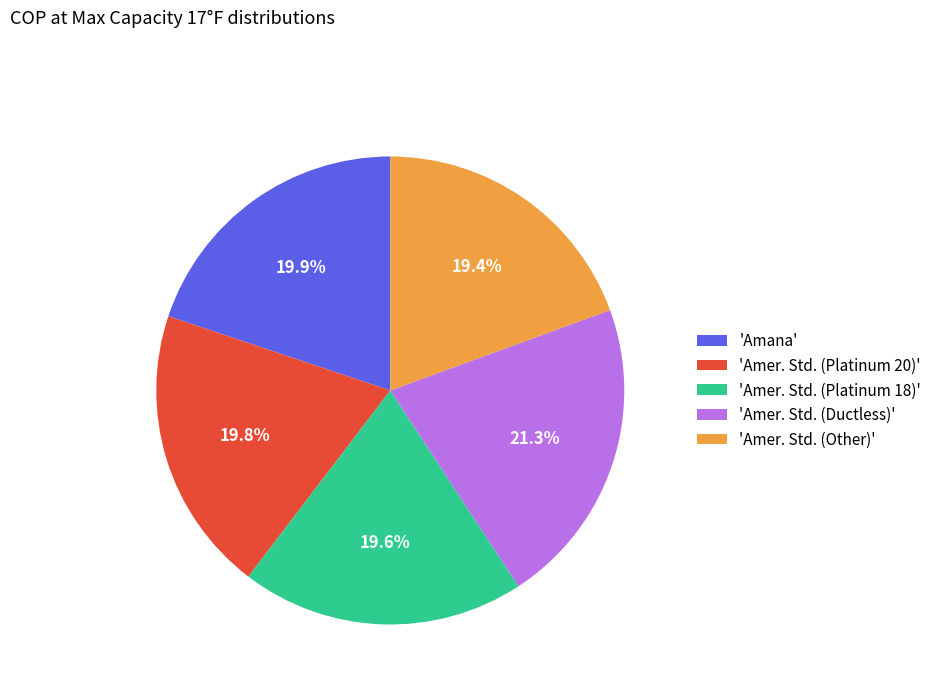

To the nearest percent, what is the average slice percentage?

20%